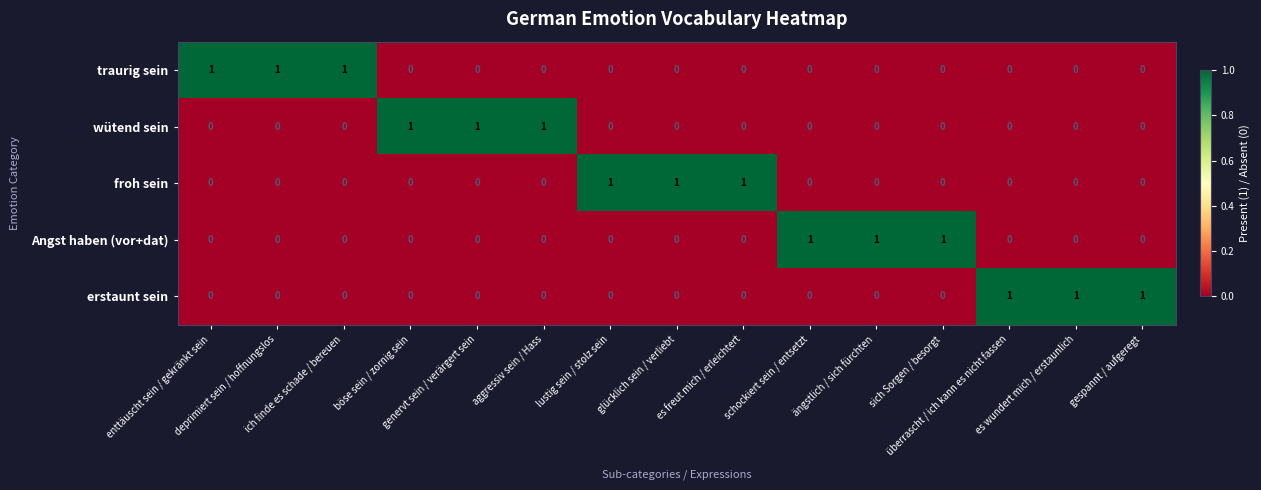

How many froh sein values are between 0 and 1?

15